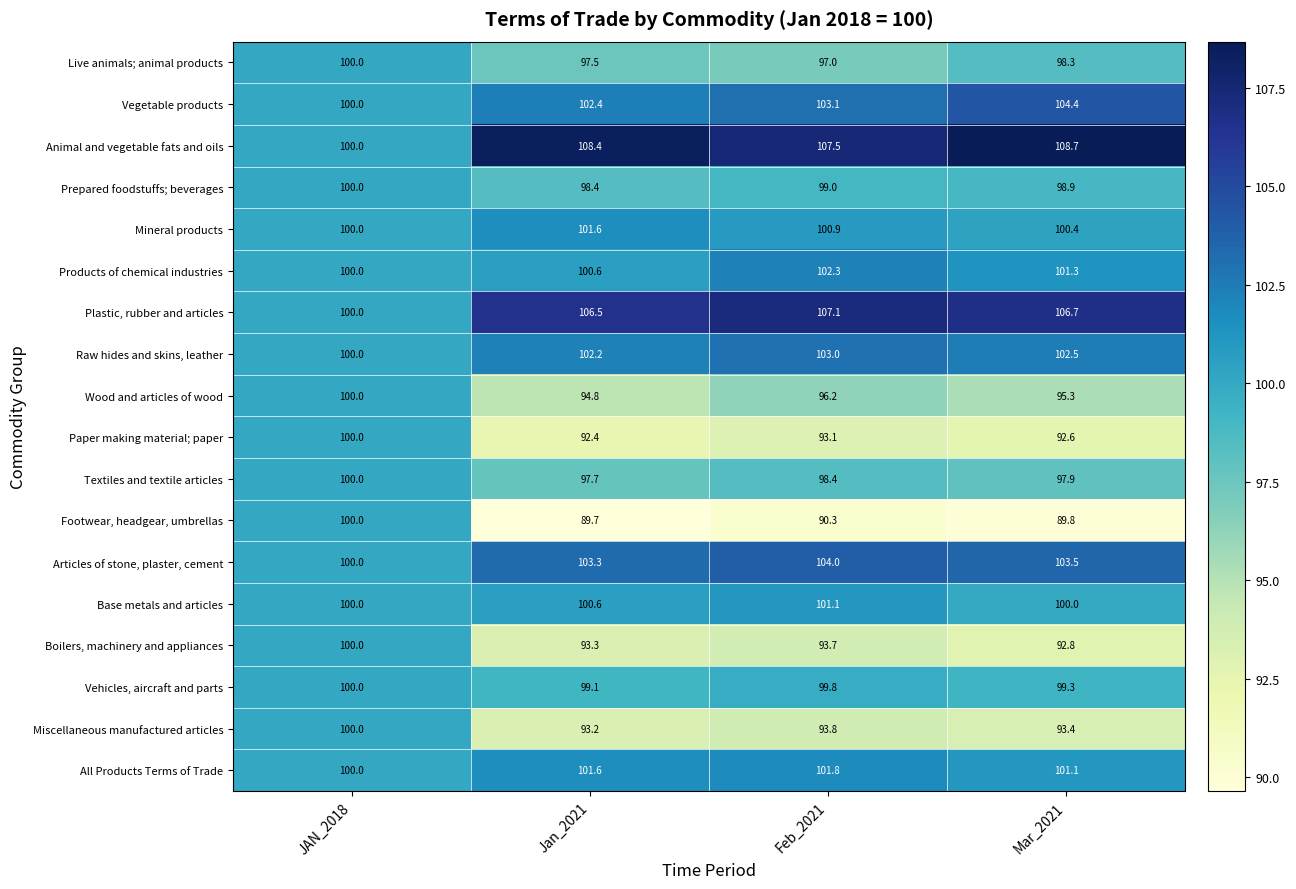

At how many categories does at least one series exceed 106?

3